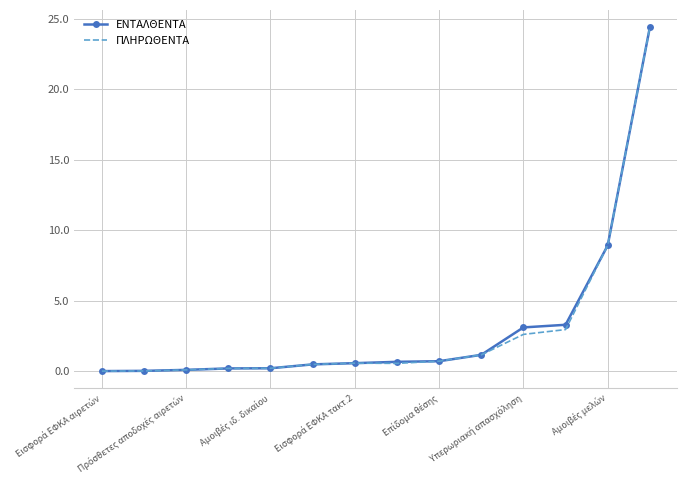

What is the highest value of the ΠΛΗΡΩΘΕΝΤΑ series?

24.4